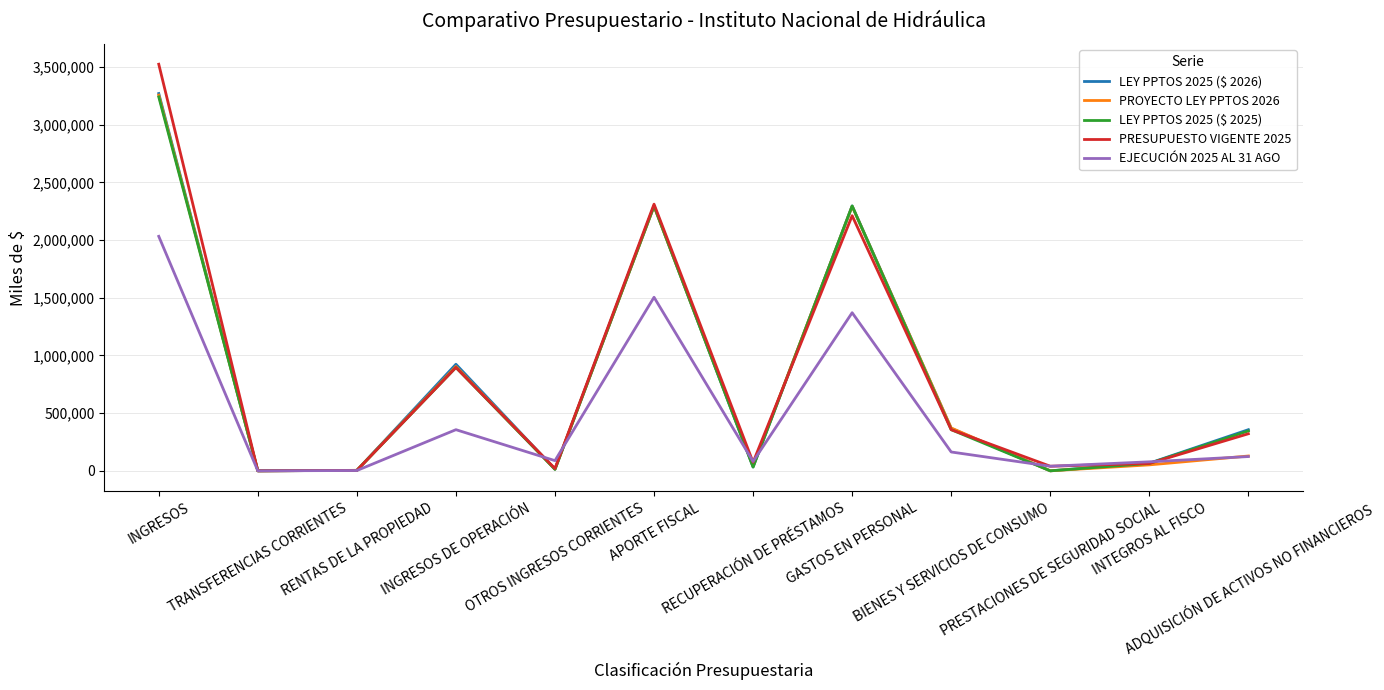

How many series are shown in this chart?

5